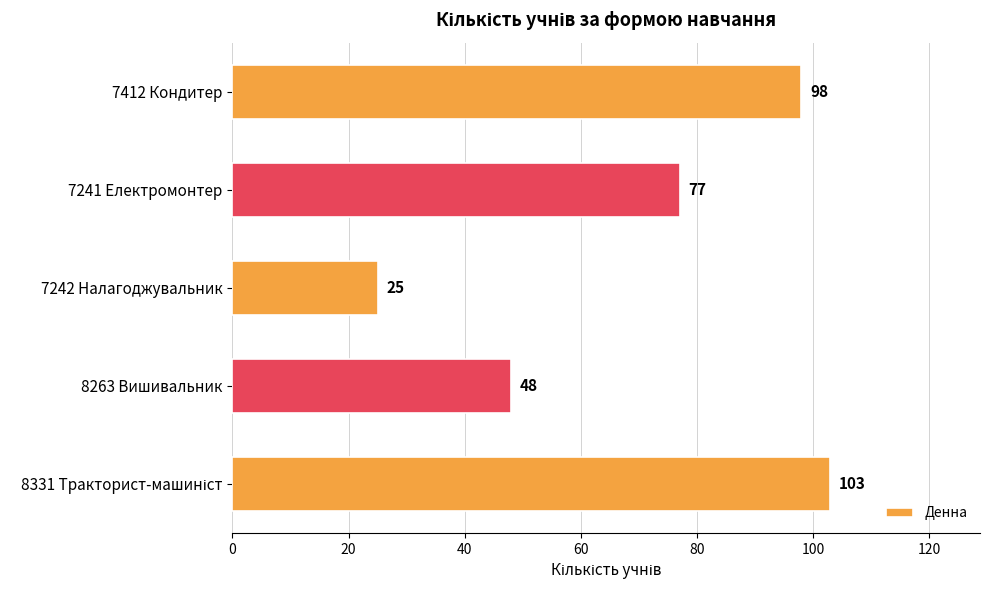

What is the sum of the values at 7241 Електромонтер and 7242 Налагоджувальник?

102